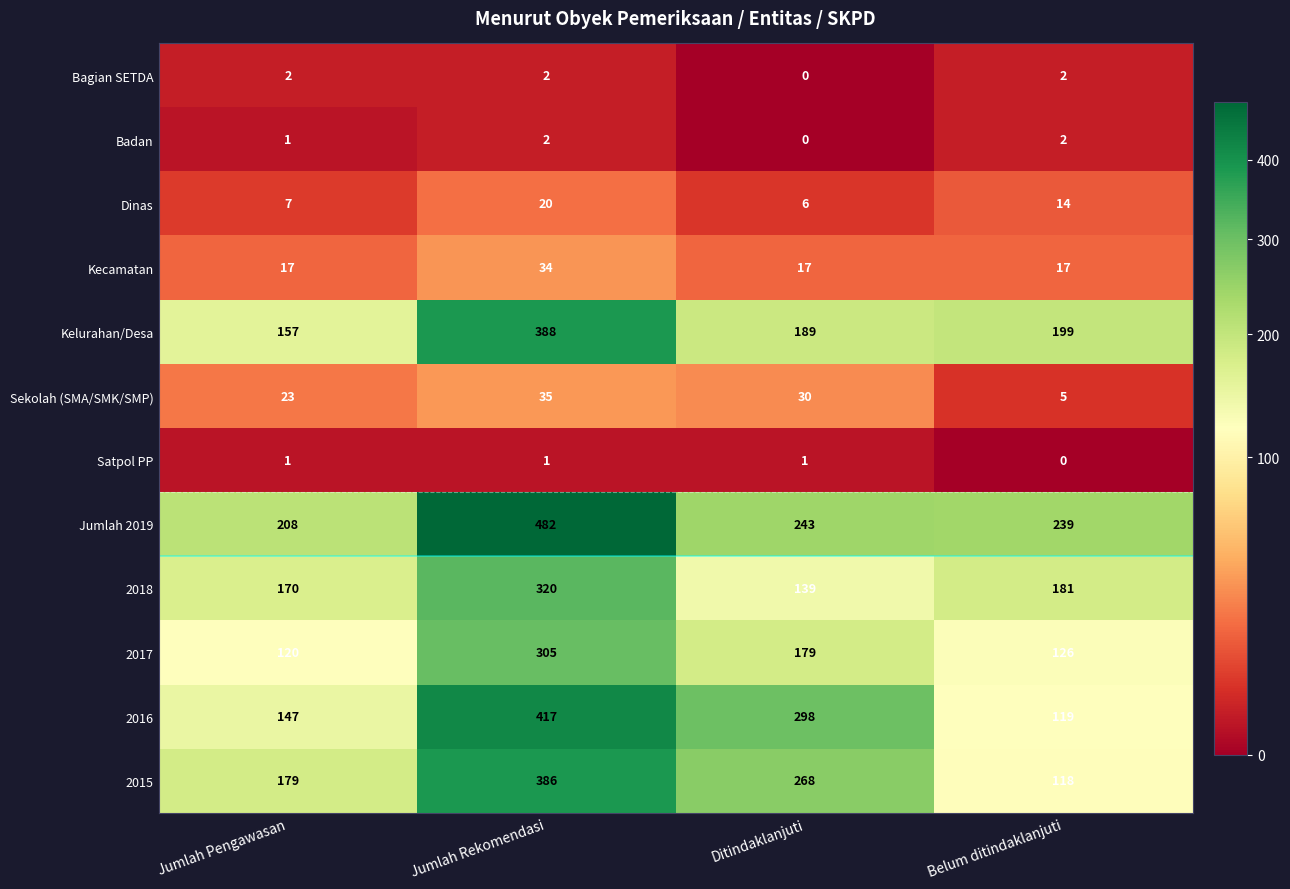

Where does the 2015 series first go above 268?

Jumlah Rekomendasi